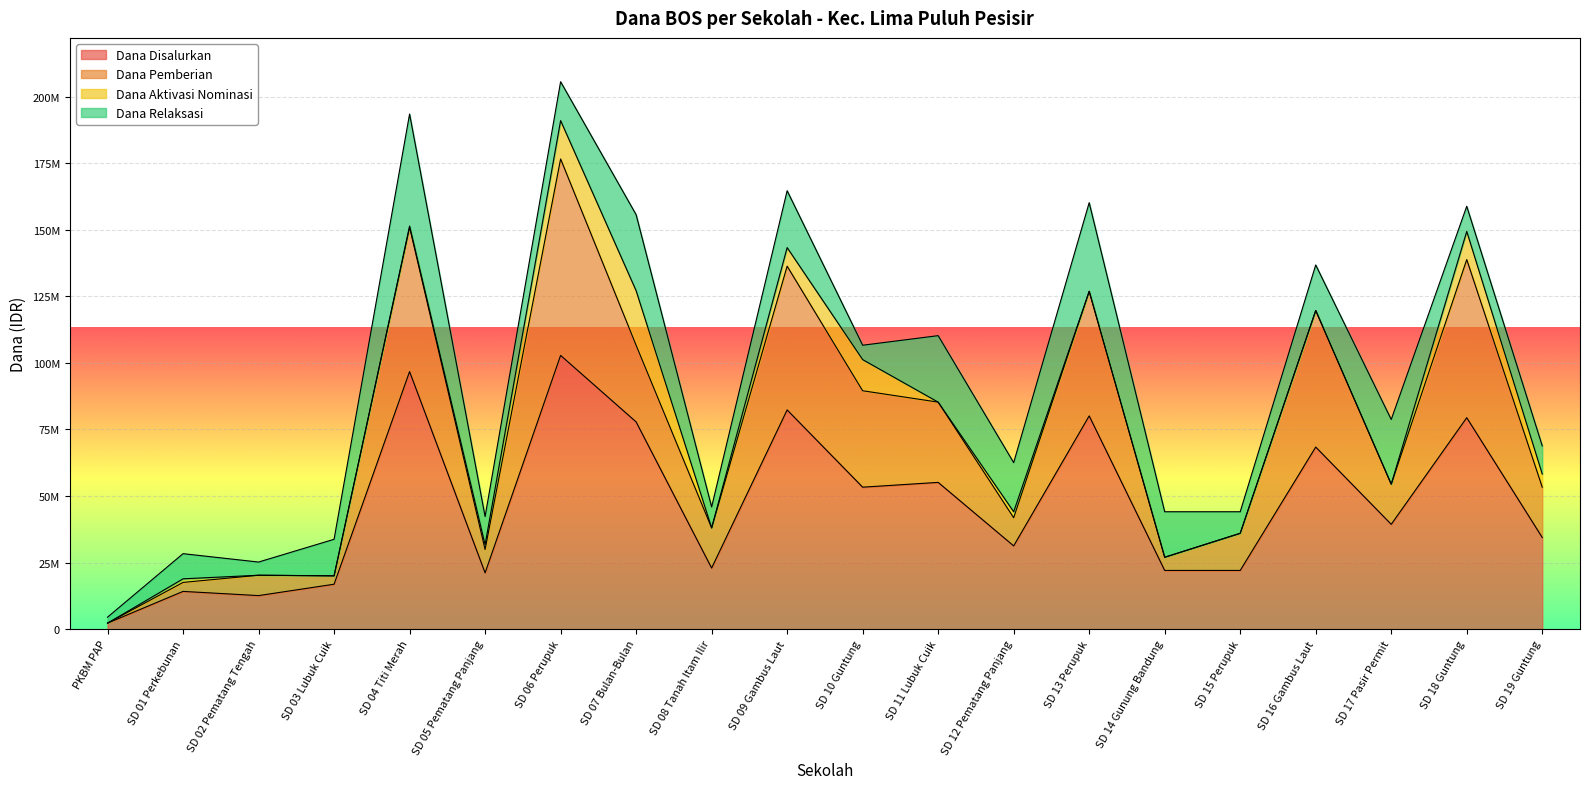

What is the difference between the maximum and minimum values in the Dana Disalurkan series?

100575000